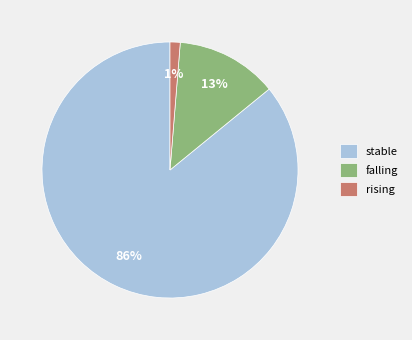

To the nearest percent, what is the average slice percentage?

33%